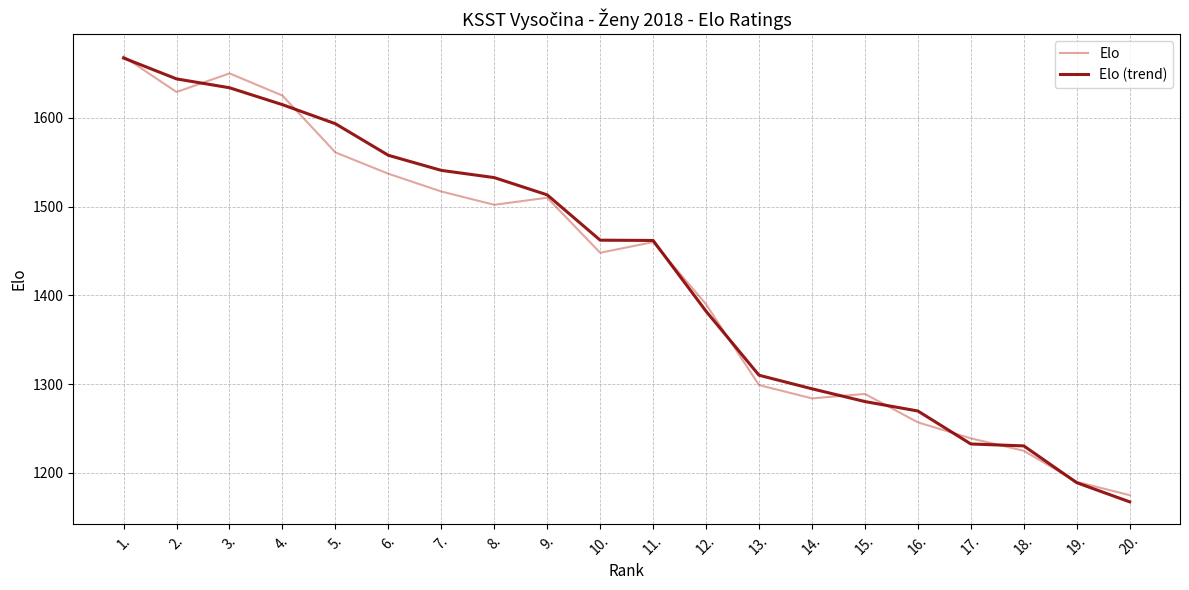

What is the difference between the second highest and minimum values in the Elo series?

475.0